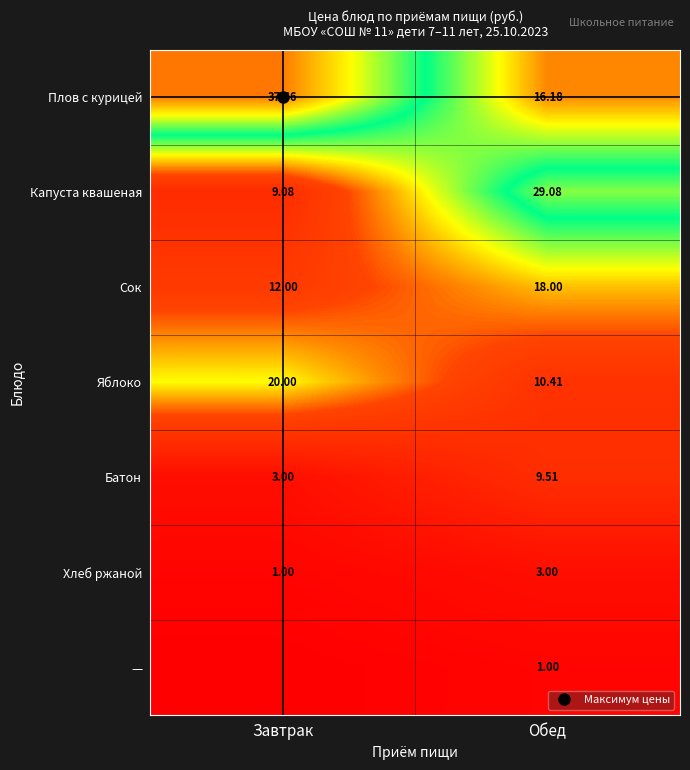

List the labels in order of Плов с курицей value, largest first.

Завтрак, Обед